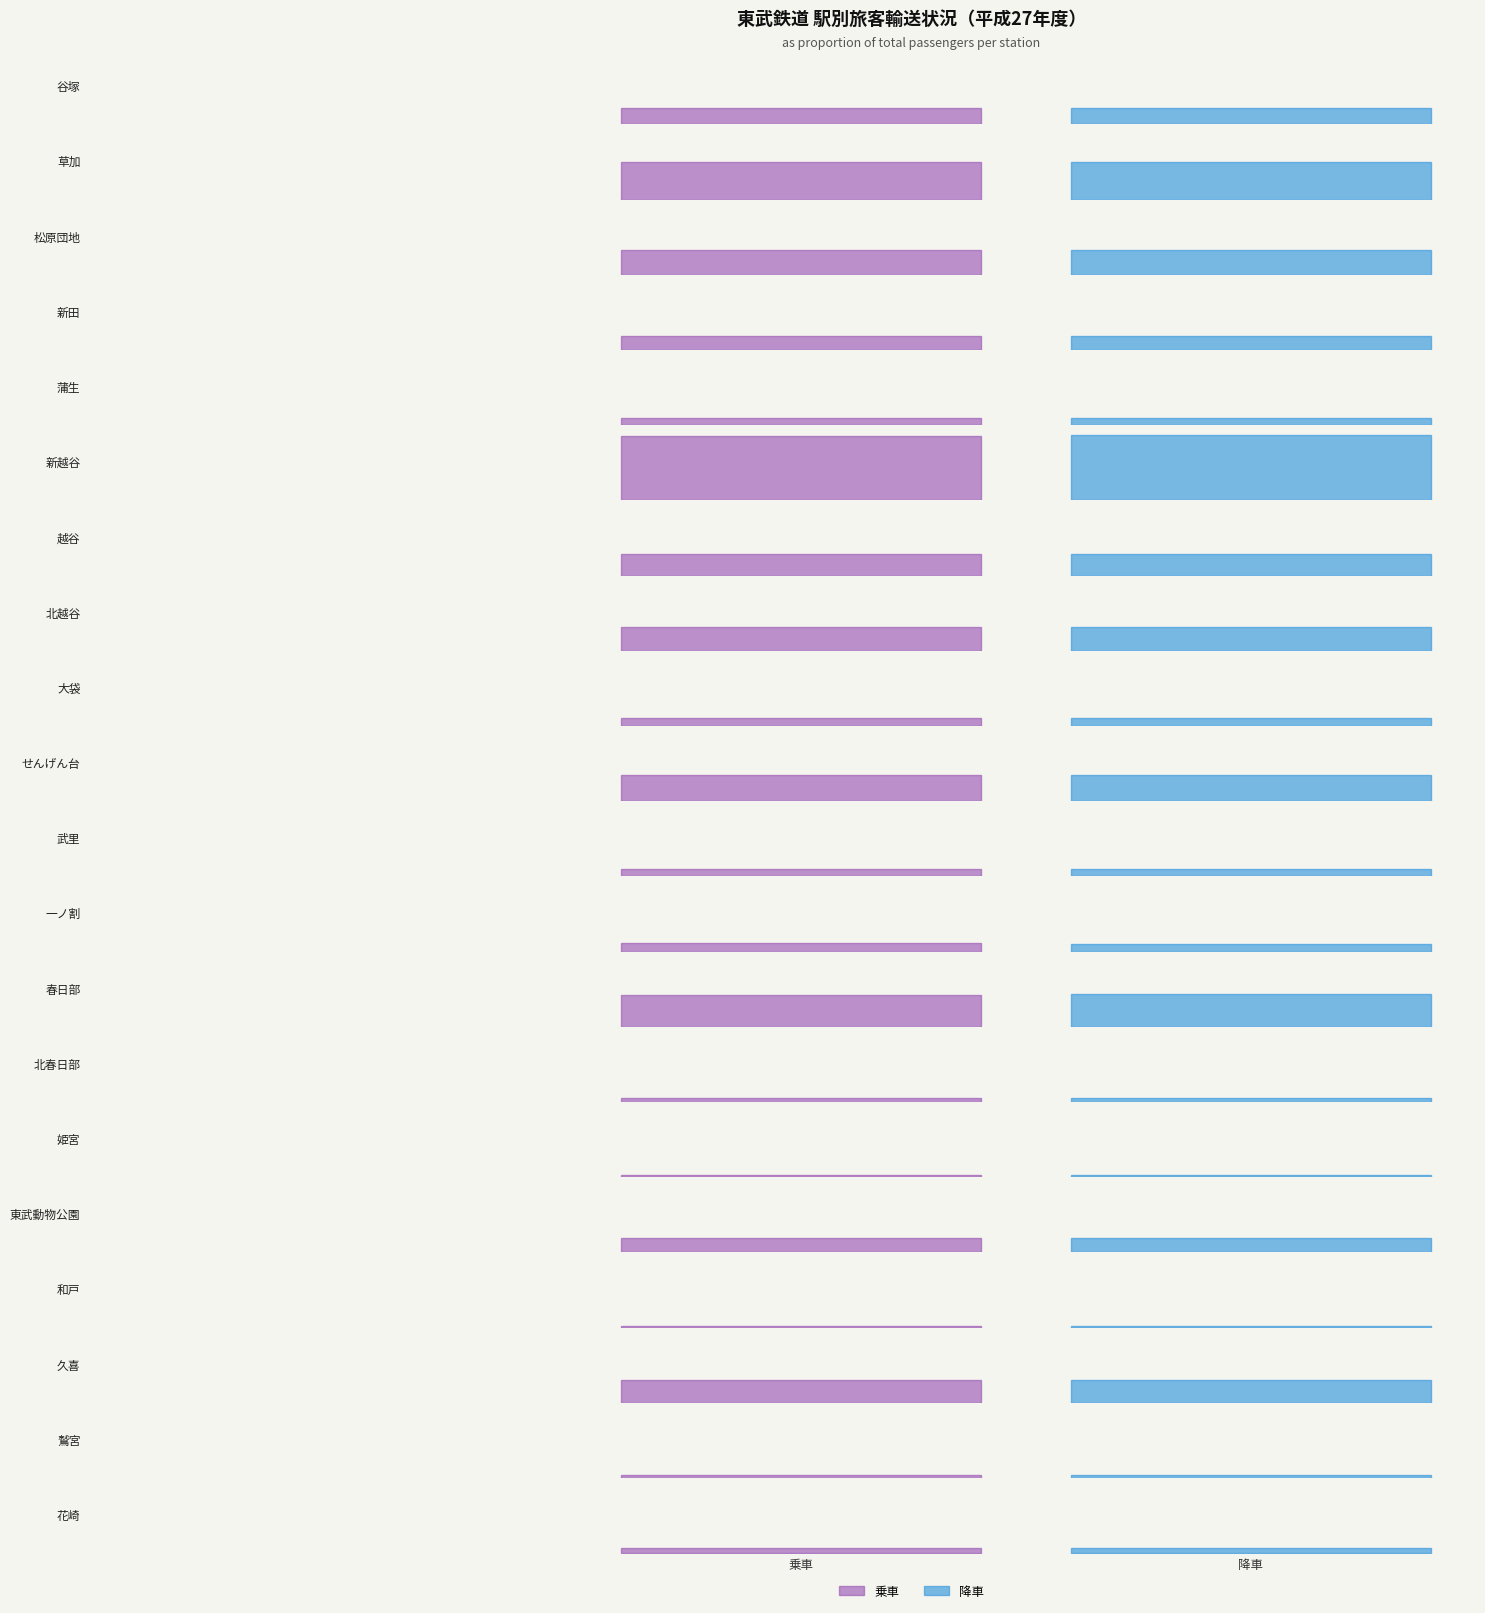

List the series in order of their peak value, lowest first.

乗車, 降車